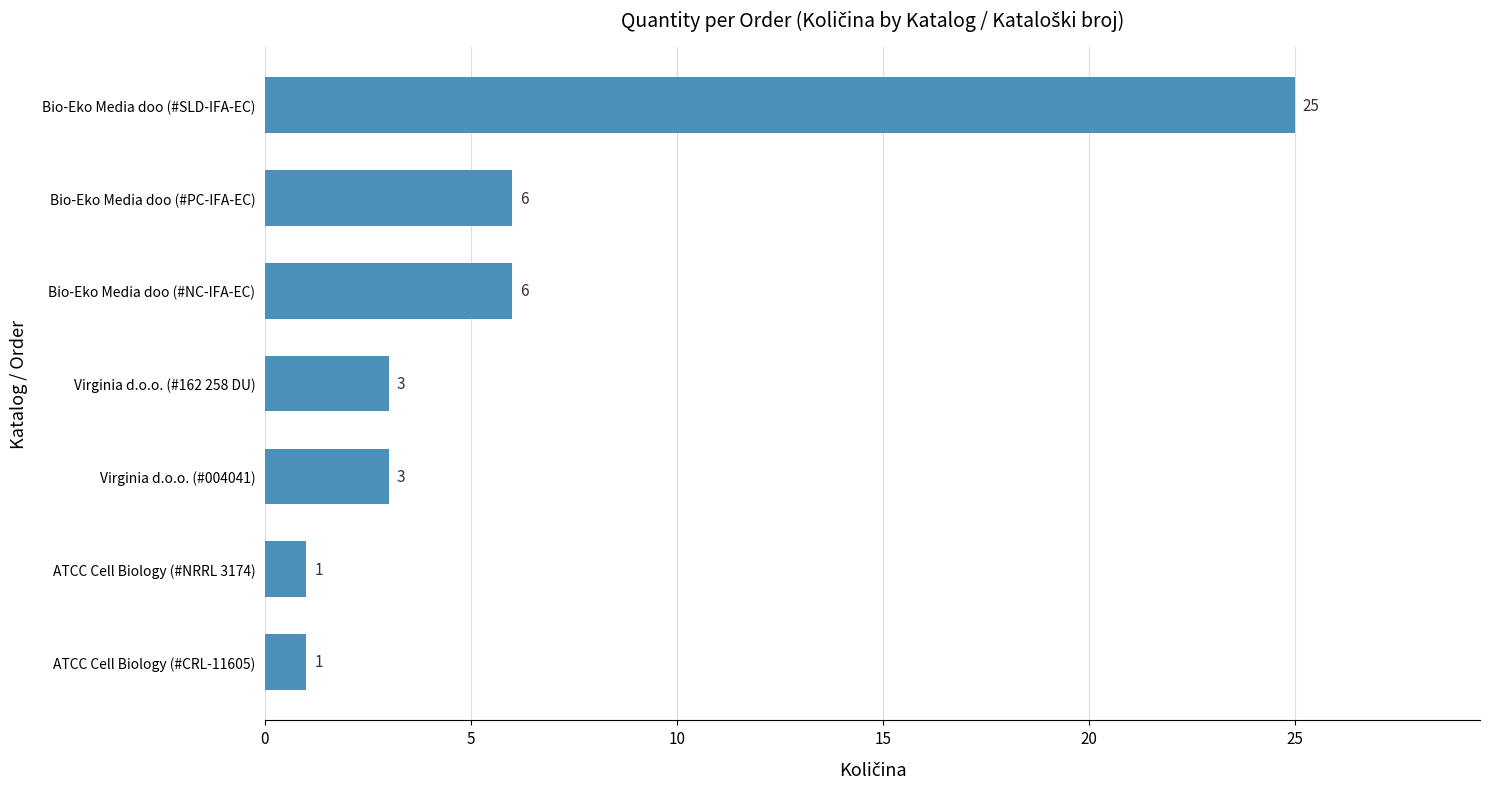

The value at Bio-Eko Media doo (#SLD-IFA-EC) is 25. True or false?

True